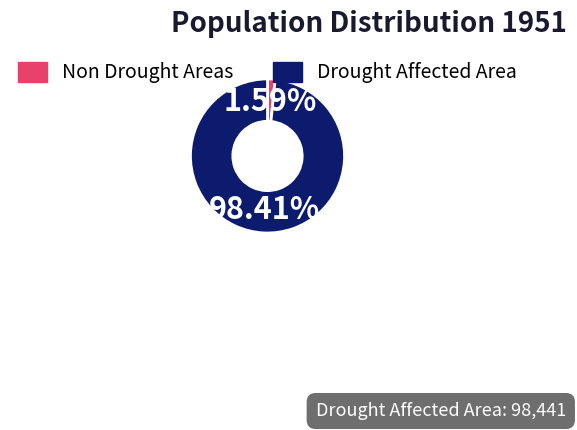

To the nearest percent, what is the average slice percentage?

50%